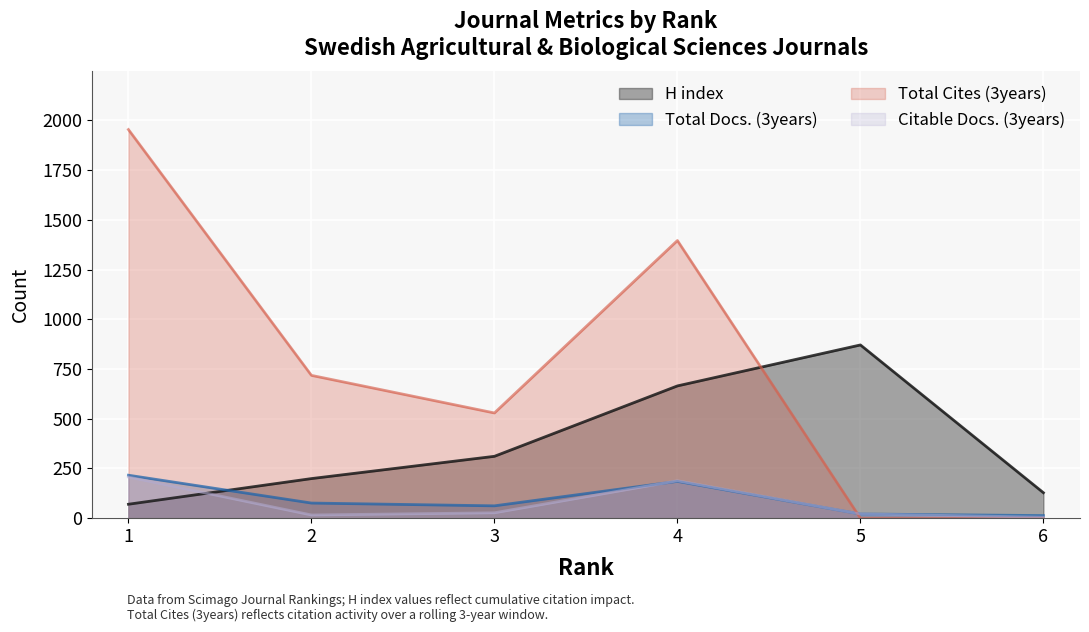

What is the value of the H index point at the 4th from the left?

665